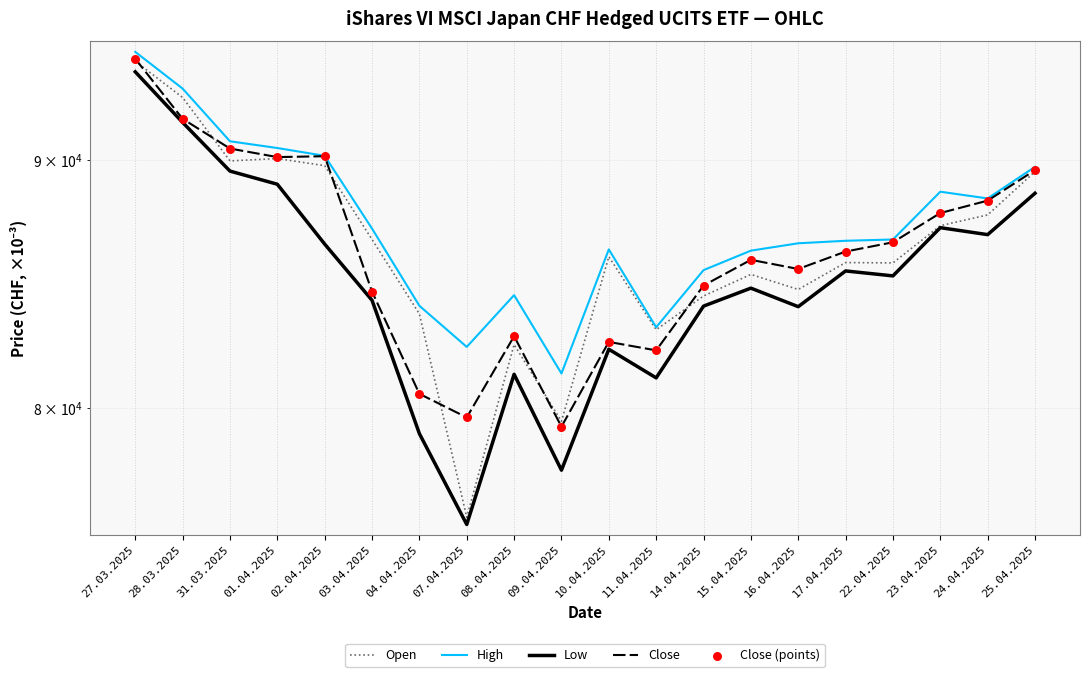

At how many categories does at least one series exceed 83123?

18